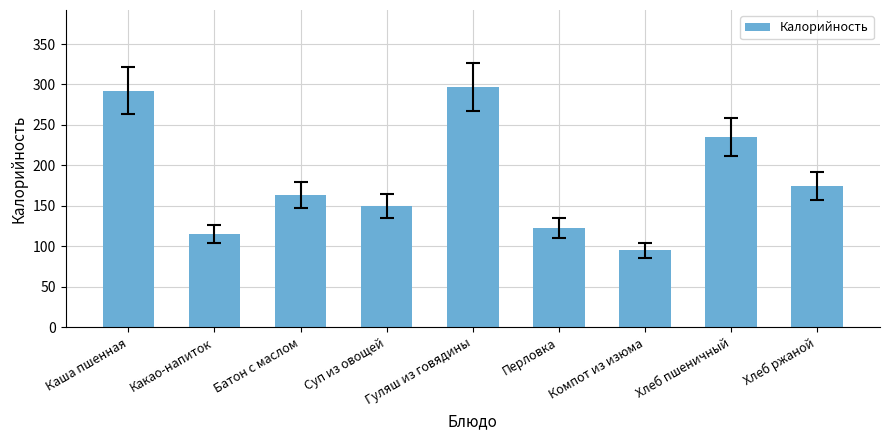

Reading left to right, transcribe all the data shown in this chart.

292.1	115.0	163.6	149.3	297.0	122.4	95.1	235.0	174.0